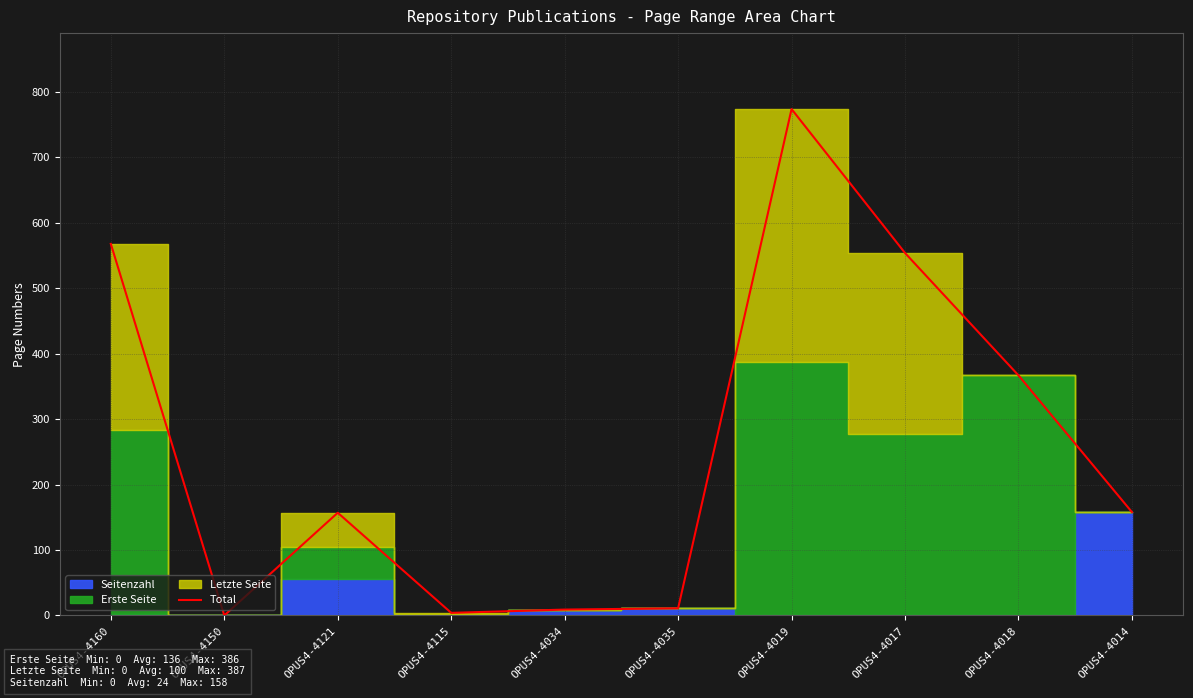

How many data points are less than 158?

5